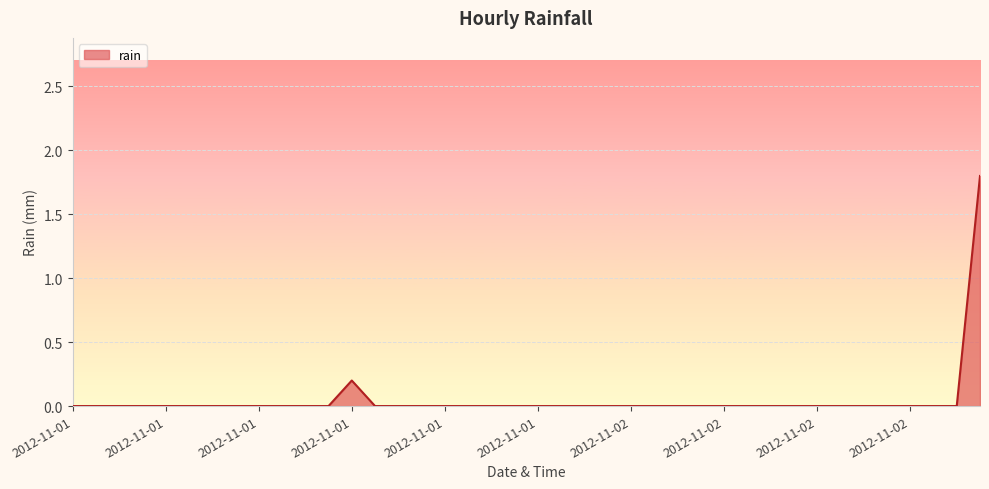

How many series are shown in this chart?

1